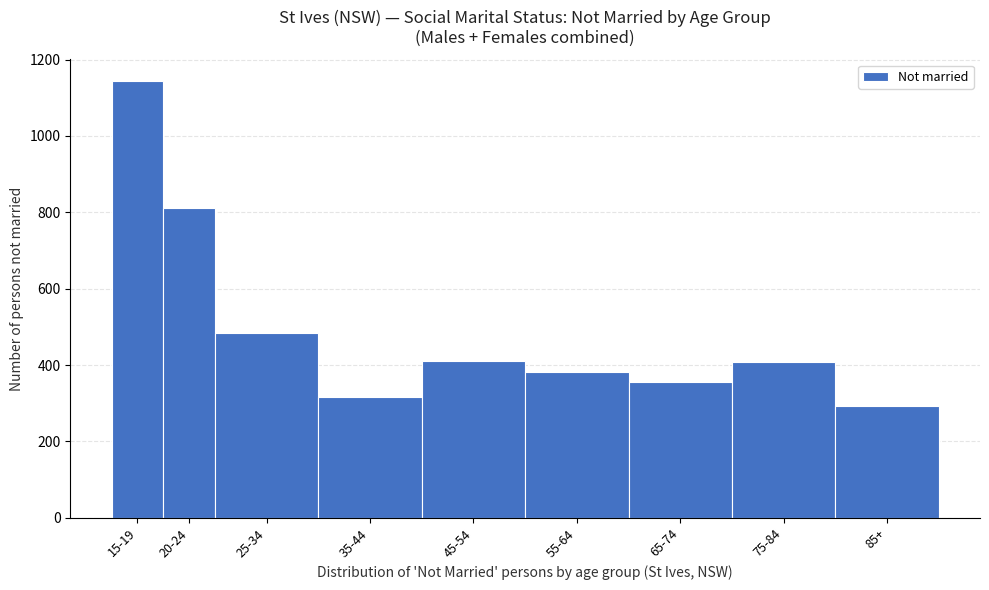

What is the ratio of the value at 65-74 to the value at 55-64?

0.9